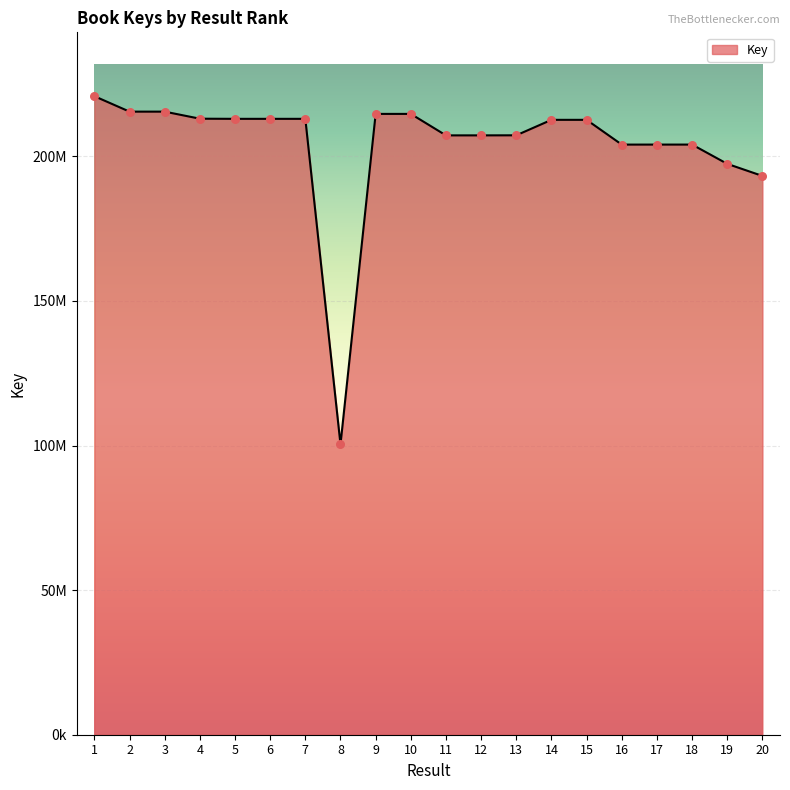

Approximately how many times larger is the value at 5 compared to 9?

1.0